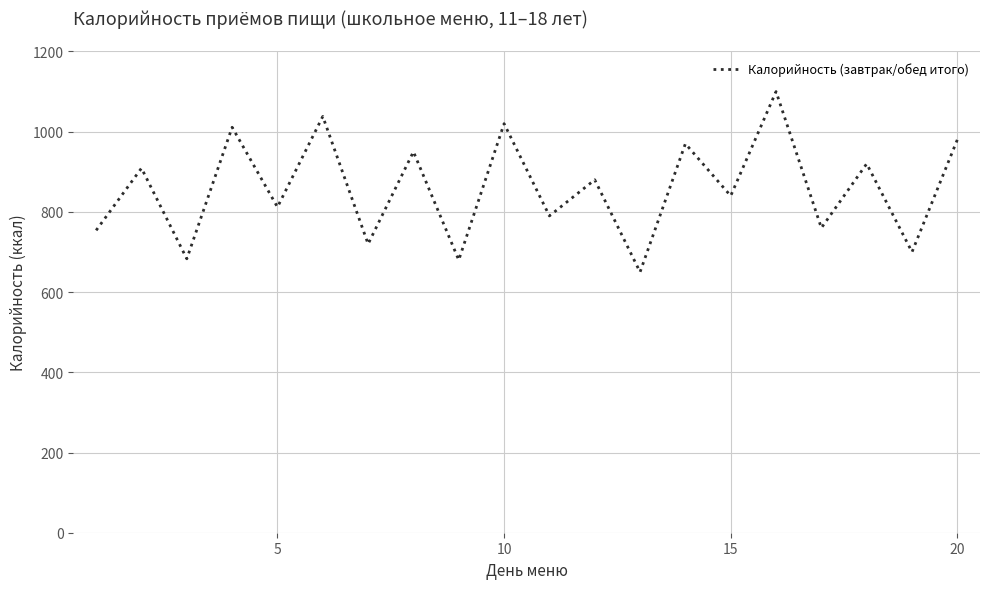

What is the greatest value displayed?

1100